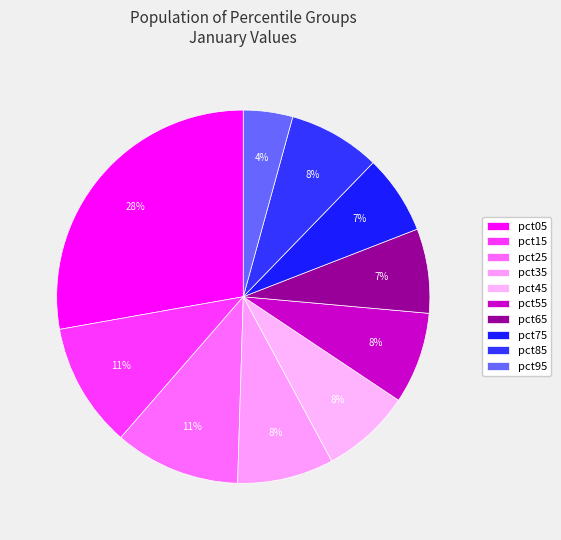

To the nearest percent, what is the difference between the largest and smallest slice percentages?

24%